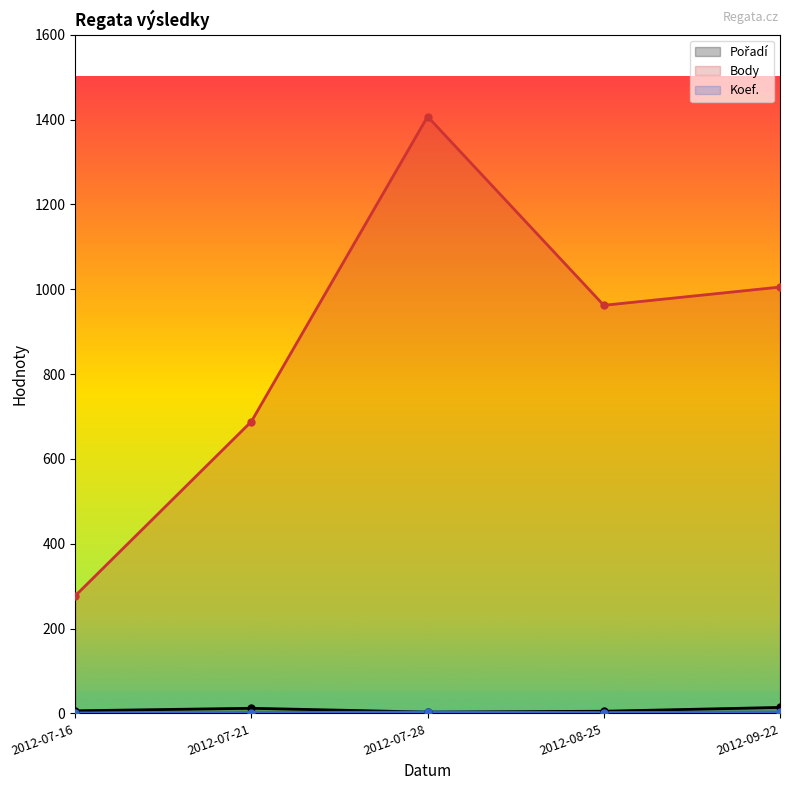

What is the value of the Pořadí point at the 3rd from the left?

3